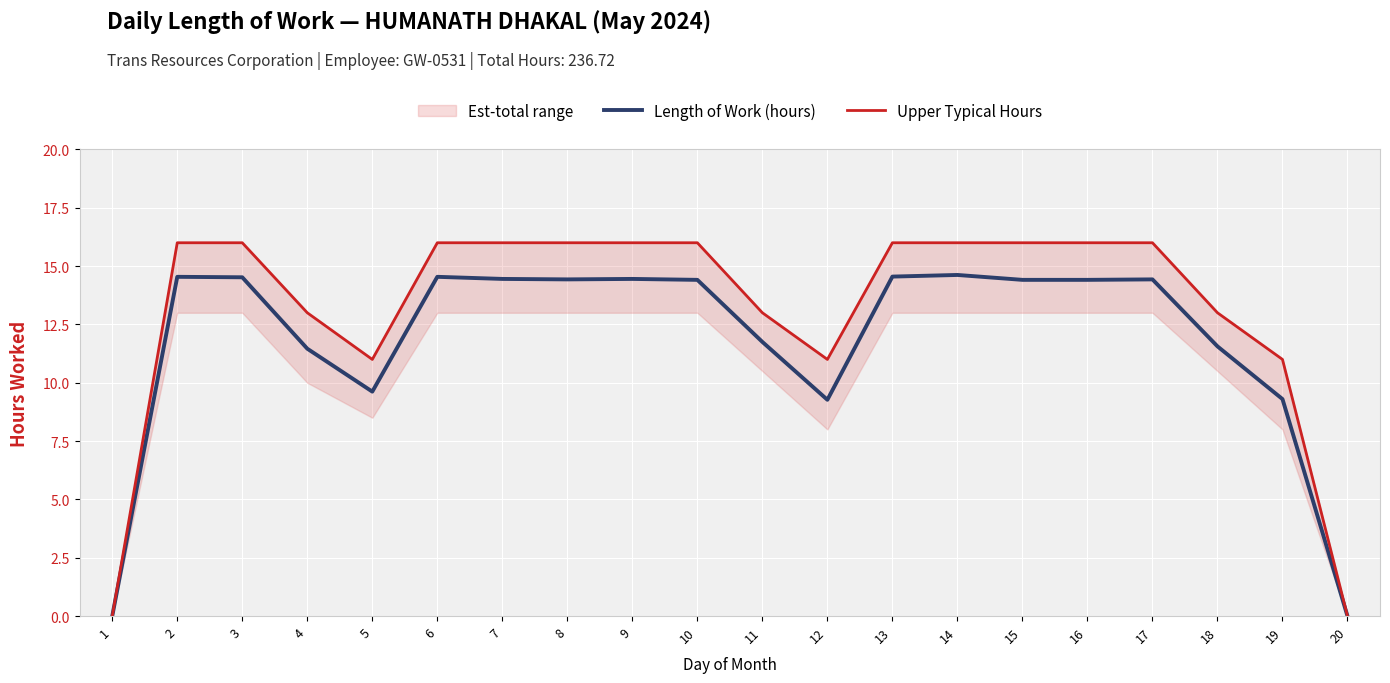

The Length of Work (hours) series shows 11.6 at 18. True or false?

True